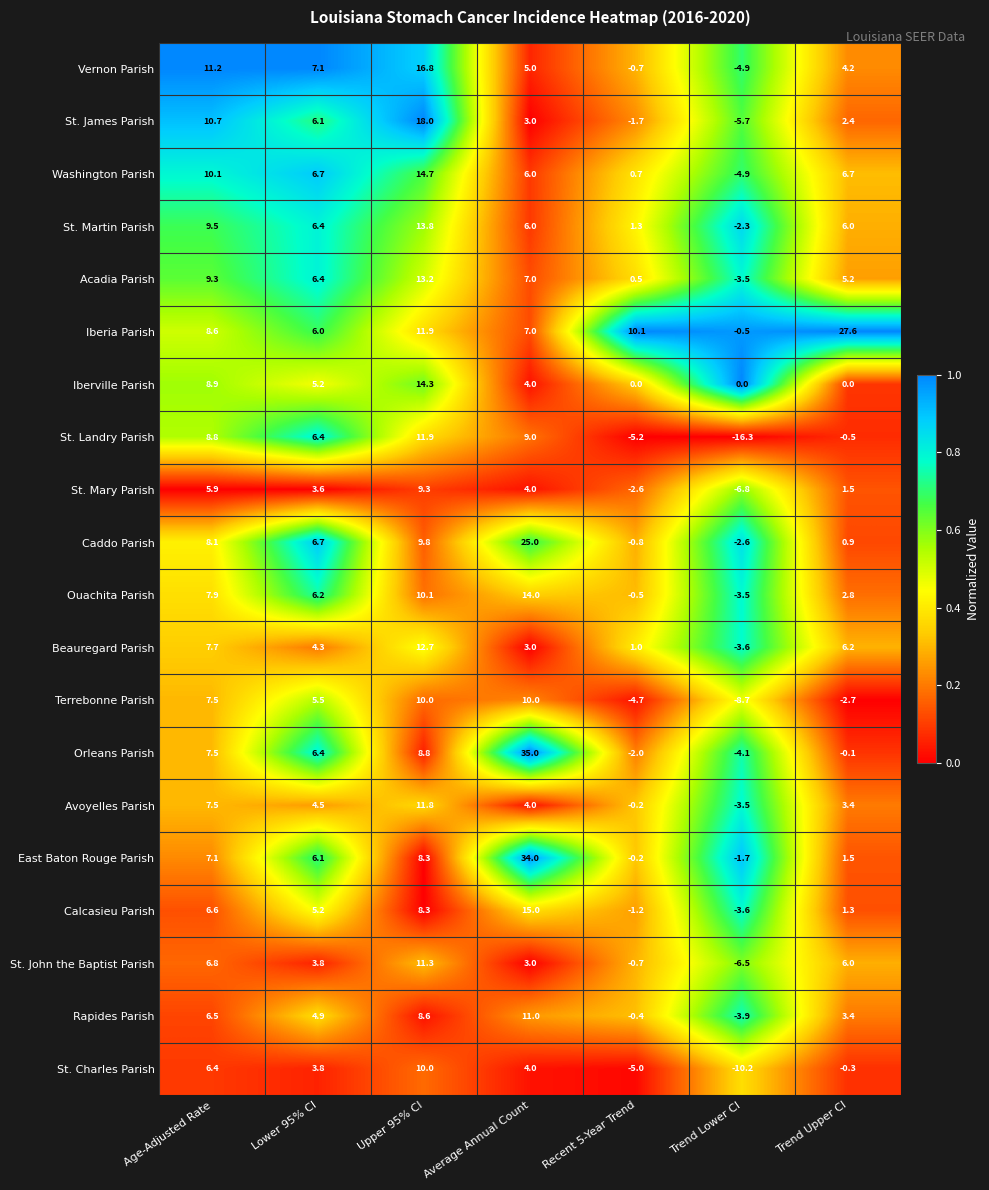

What is the difference between the maximum and minimum values in the Washington Parish series?

19.6